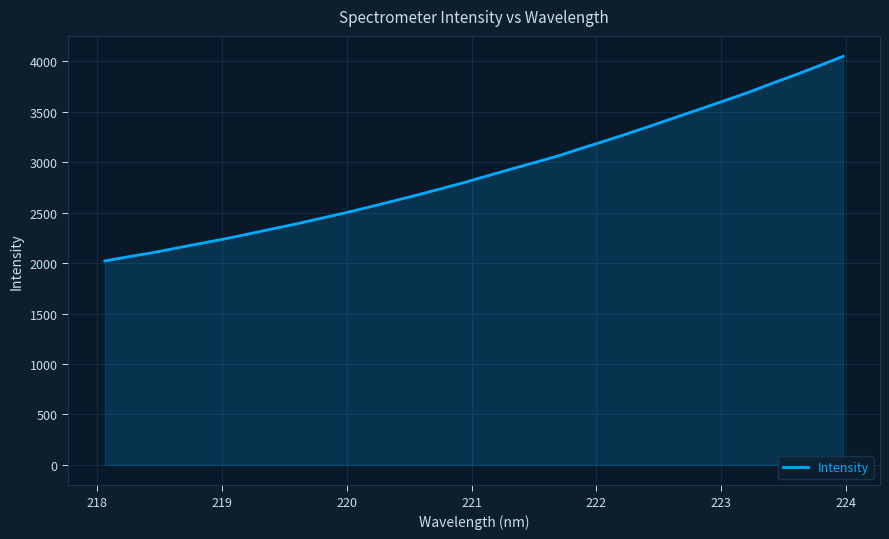

What is the difference between the maximum and minimum values?

2028.9